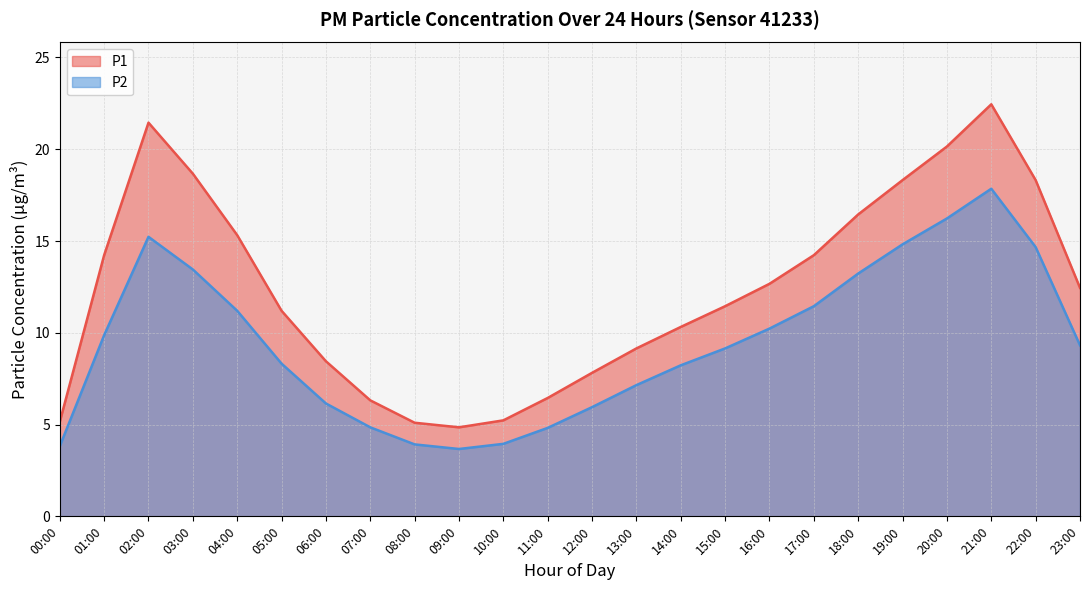

Where is P2 nearest to the value 10?

01:00